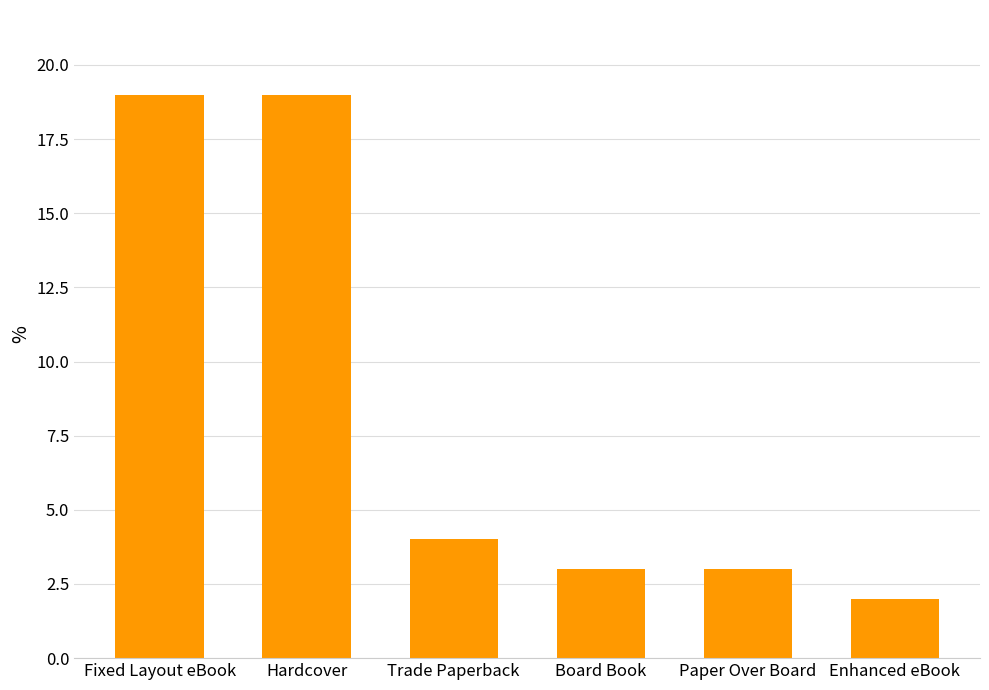

Where is the data nearest to the value 10?

Trade Paperback